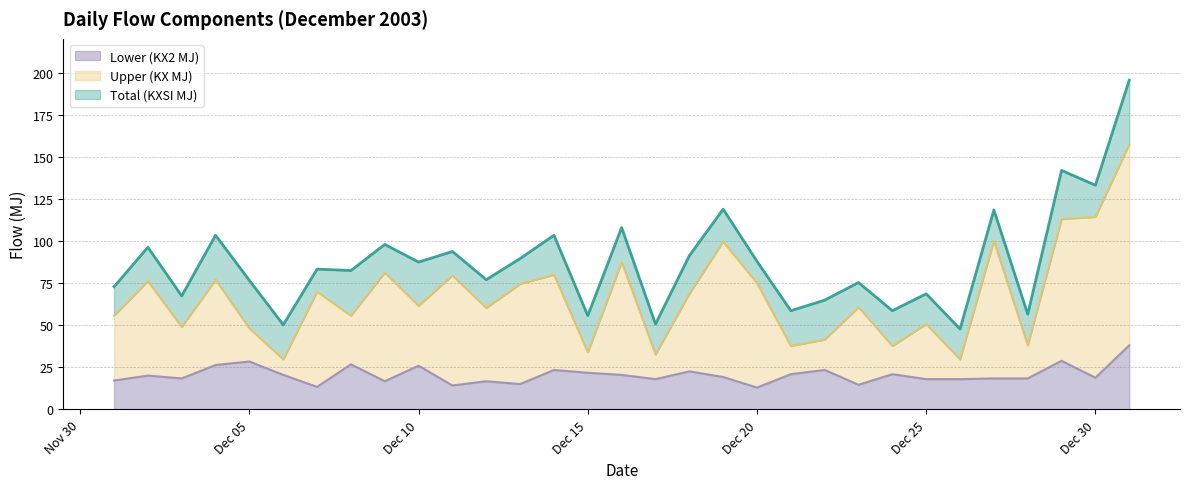

True or false: Total (KXSI MJ) and Lower (KX2 MJ) intersect in this chart.

False